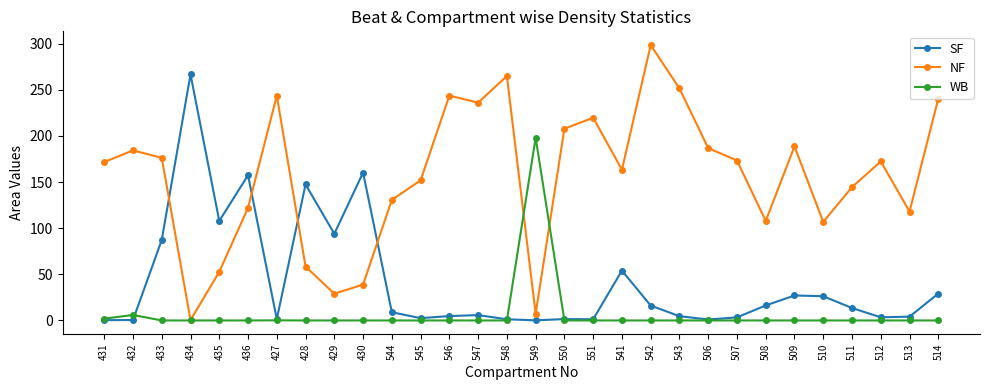

What is the difference between the maximum and minimum values in the WB series?

198.1